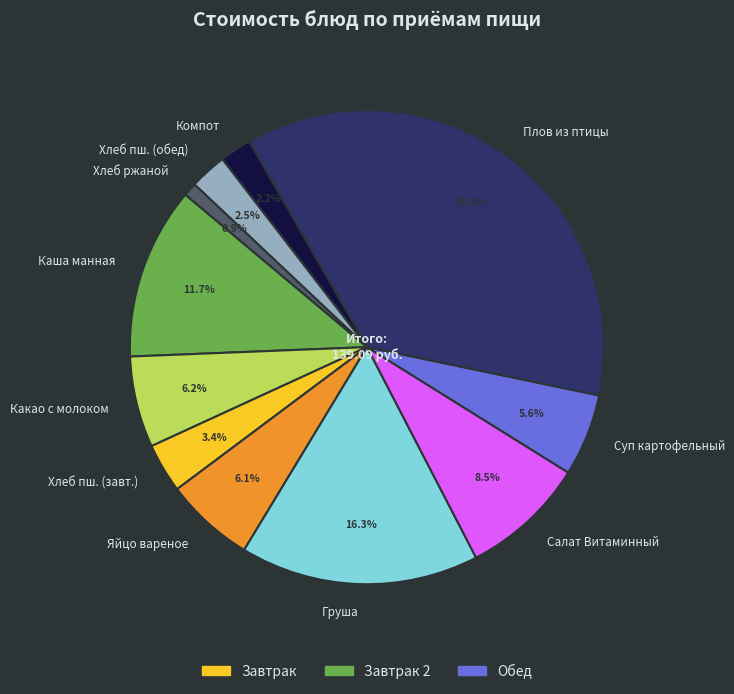

Which category has the smallest portion of the pie?

Хлеб ржаной